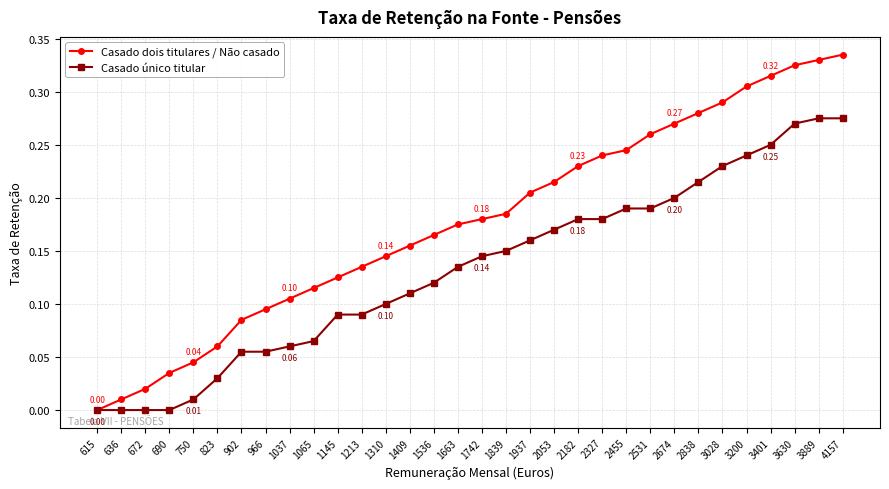

How many values in Casado dois titulares / Não casado are above zero?

31